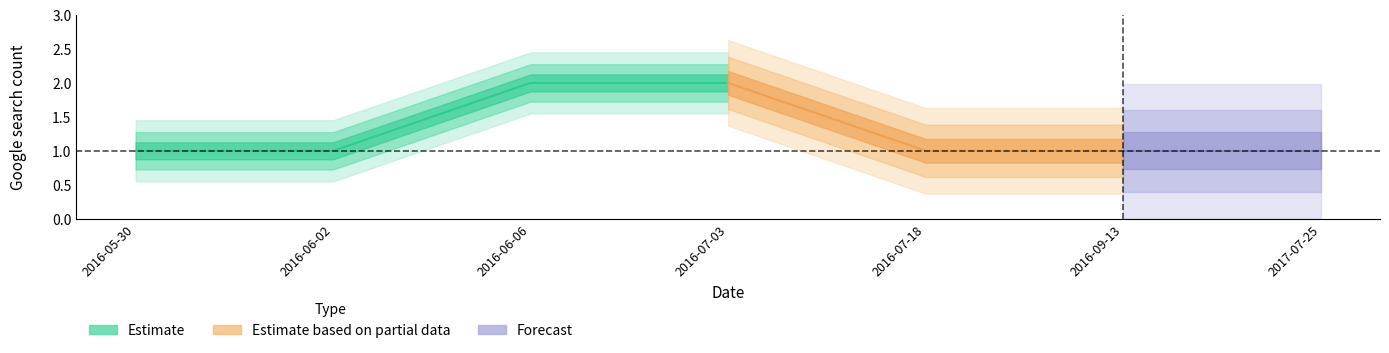

Is it true that the value at 2016-07-03 is 4?

False